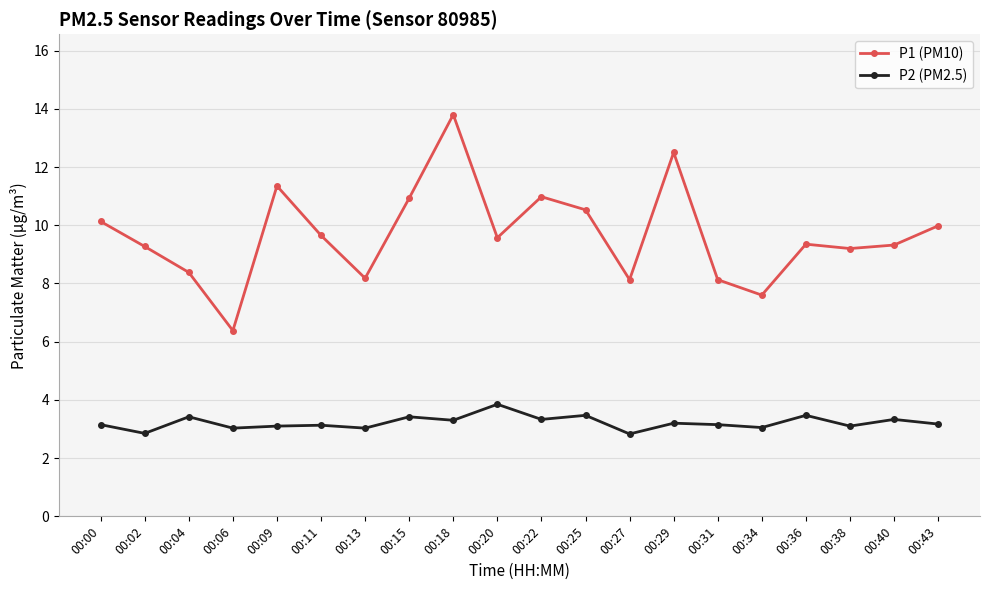

At which category is the sum across all series the highest?

00:18